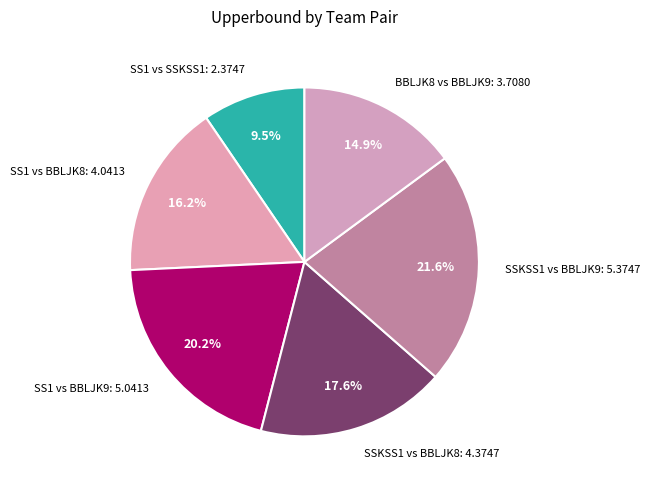

Which slice is the largest?

SSKSS1 vs BBLJK9: 5.3747